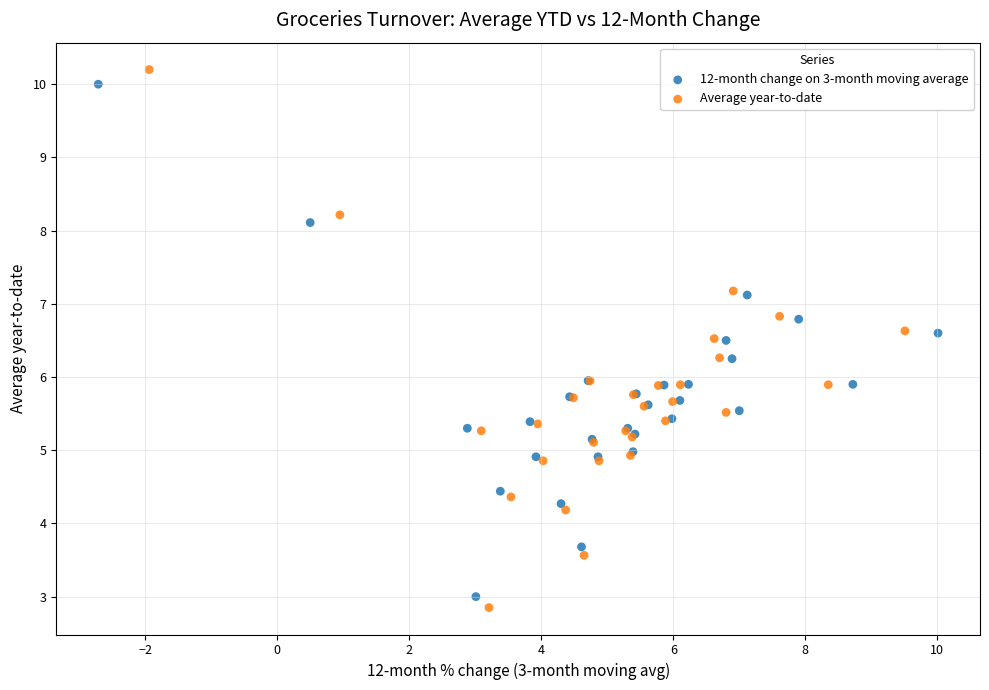

Which series has the largest Y range (max minus min)?

Average year-to-date